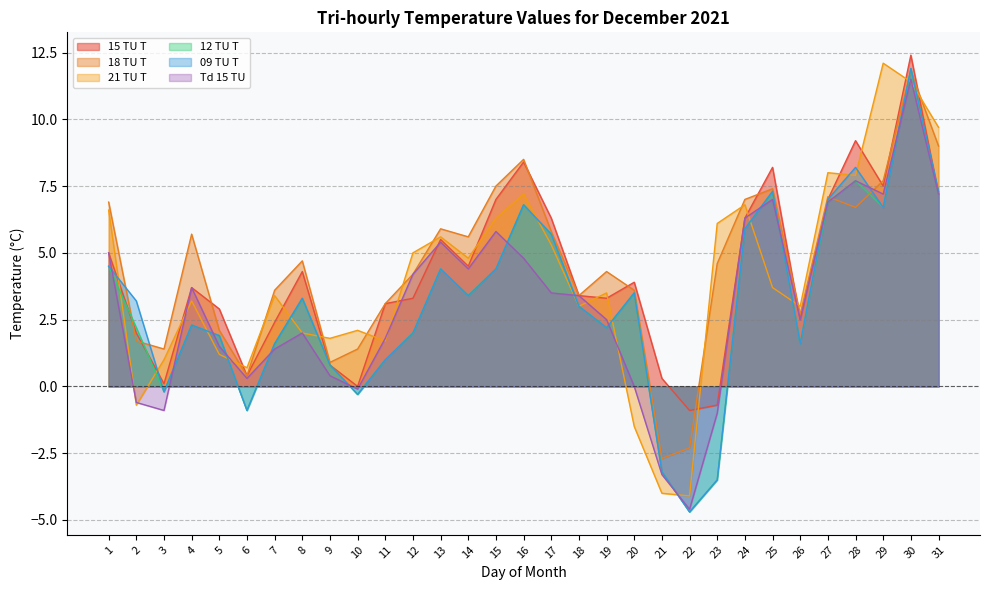

Which series ends up on top after the final intersection of 15 TU T and 12 TU T?

15 TU T